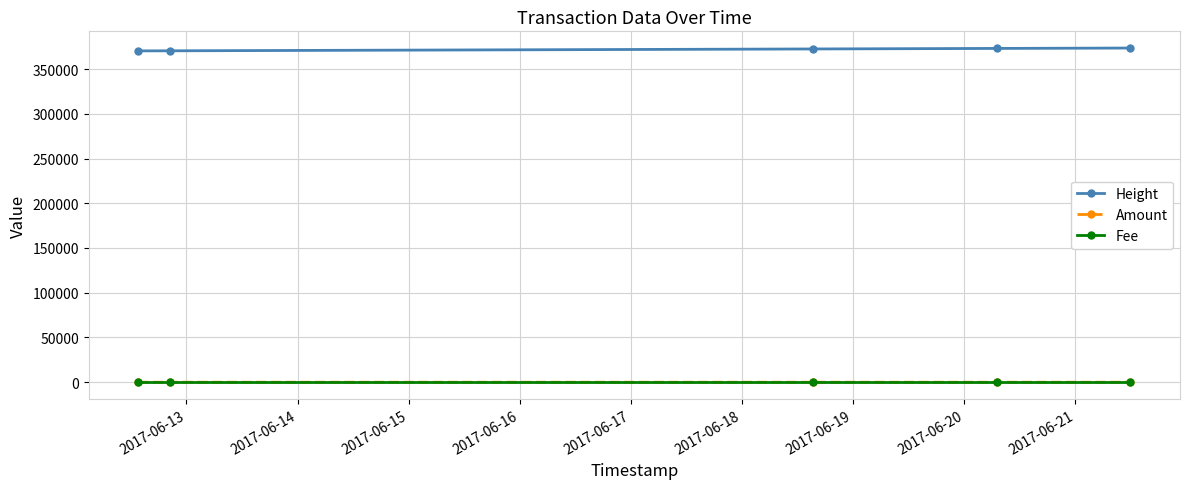

True or false: Height and Amount cross at least once.

False